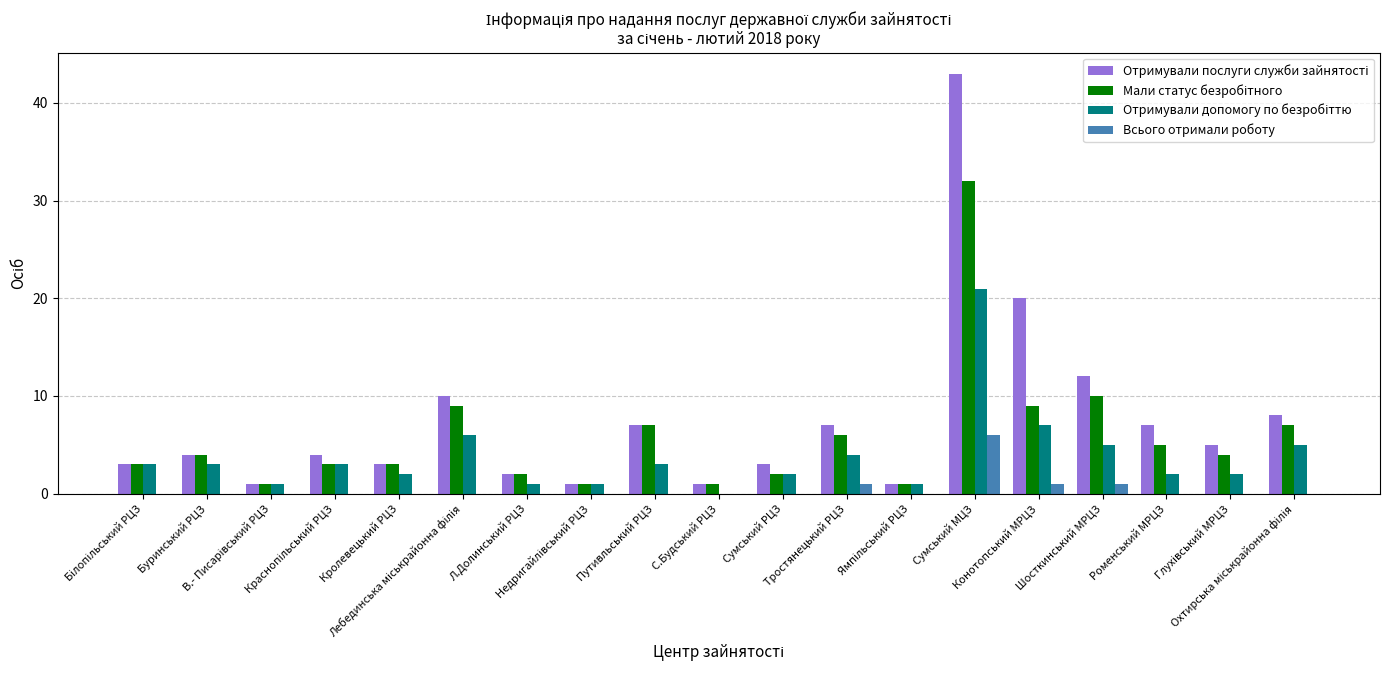

What is the maximum value for Всього отримали роботу?

6